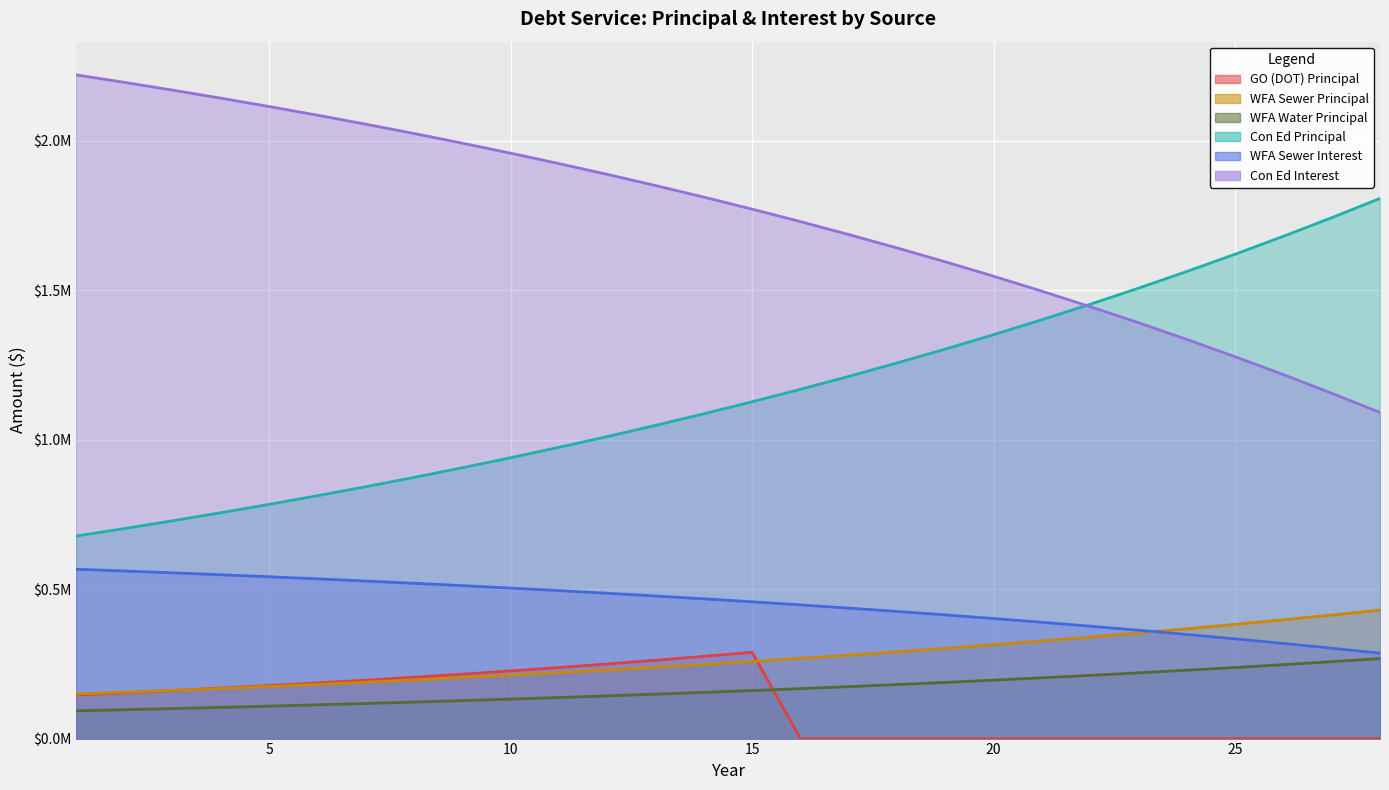

What is the maximum value for Con Ed Interest?

2220267.4